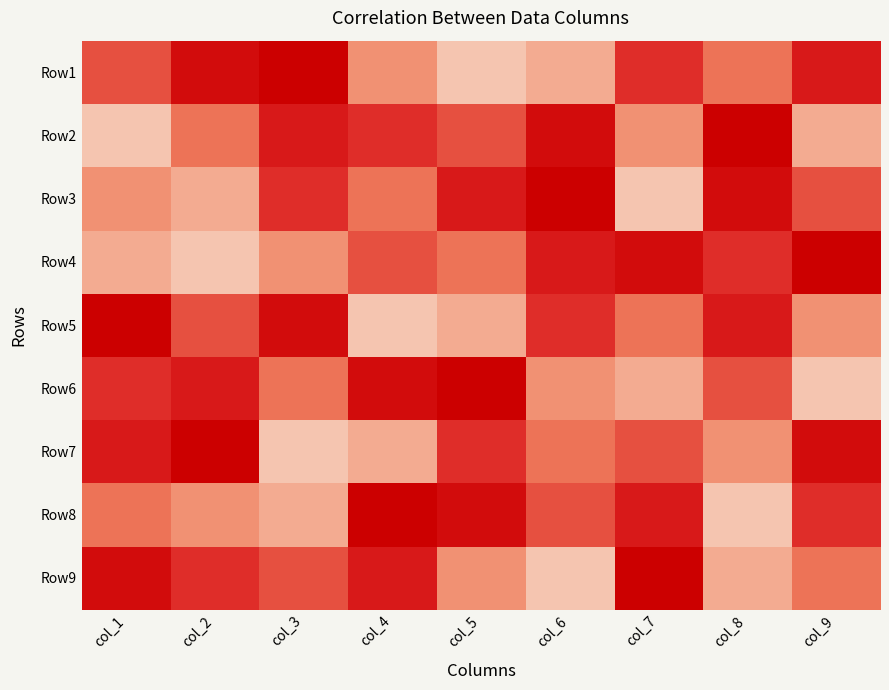

Count the number of categories in the chart.

9